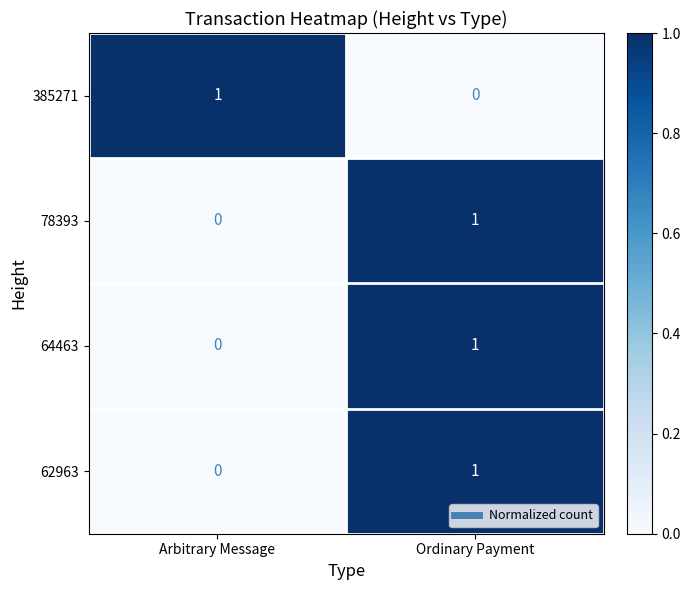

How many distinct data groups are displayed?

4